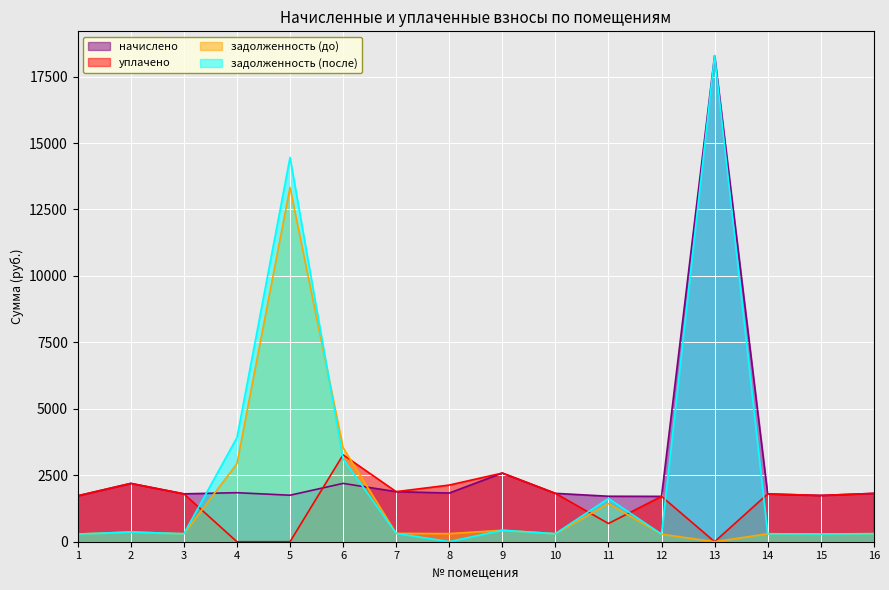

What are all the series names shown in the legend?

начислено, уплачено, задолженность (до), задолженность (после)